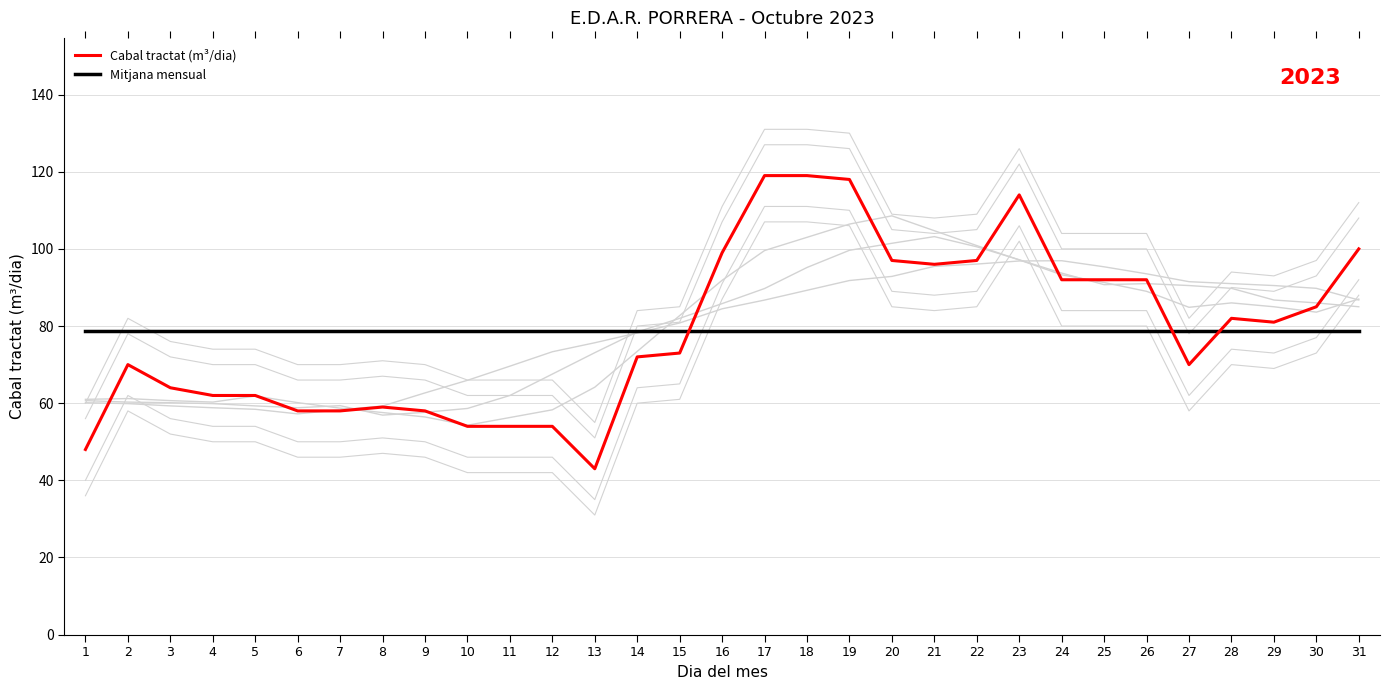

How many data points in Cabal tractat (m³/dia) are less than 73?

15